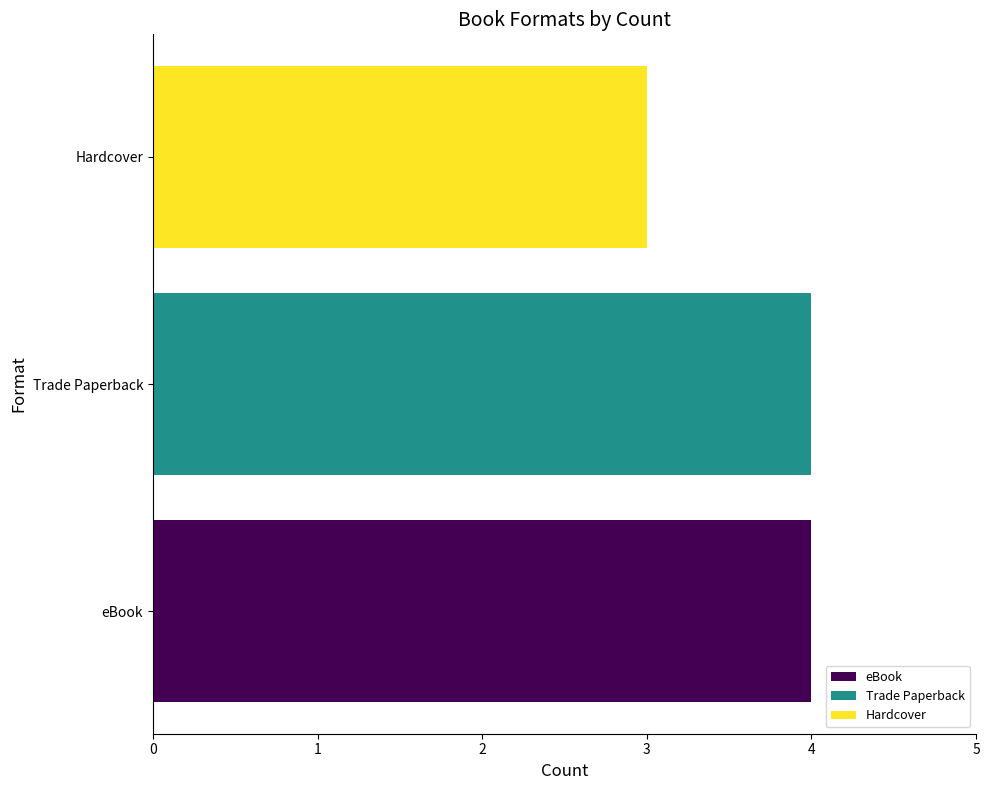

The value at eBook is 3. True or false?

False